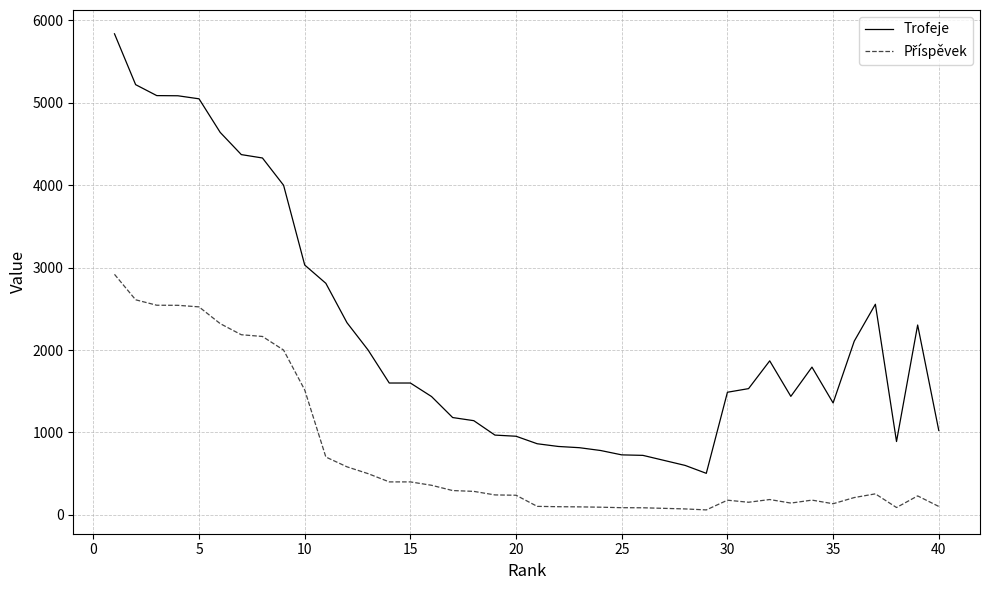

Which series has the largest range (max minus min)?

Trofeje